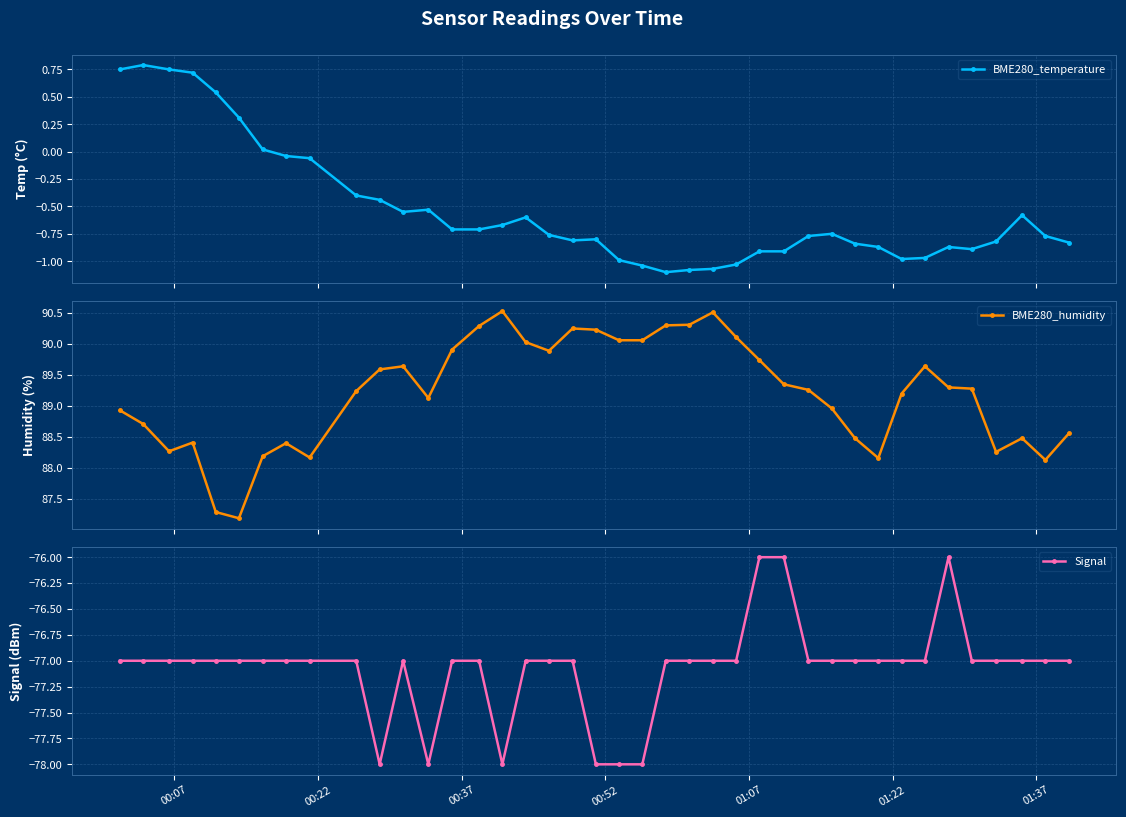

What is the average value of the BME280_temperature series?

-0.5